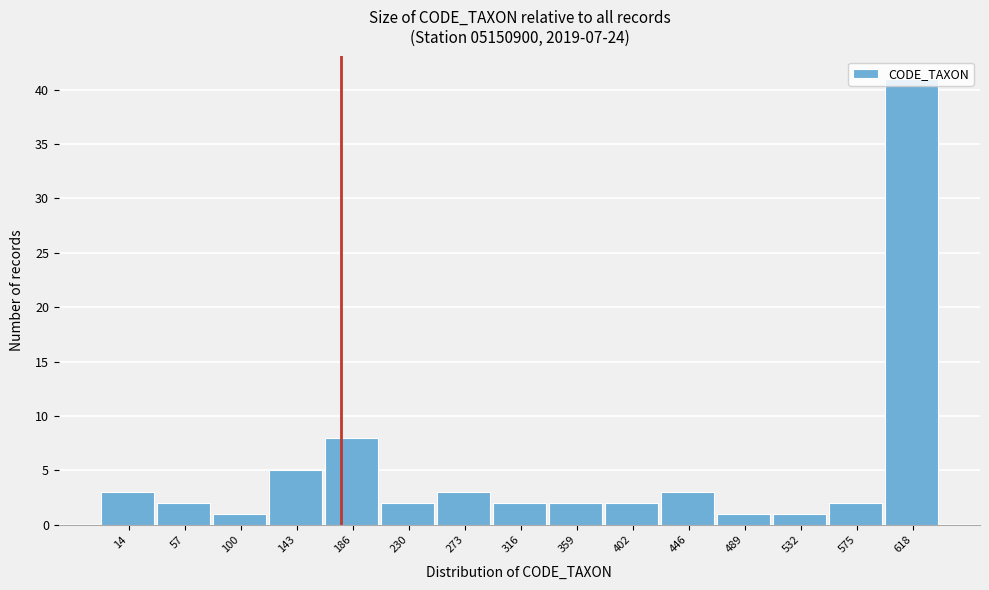

What is the maximum value shown in the chart?

41